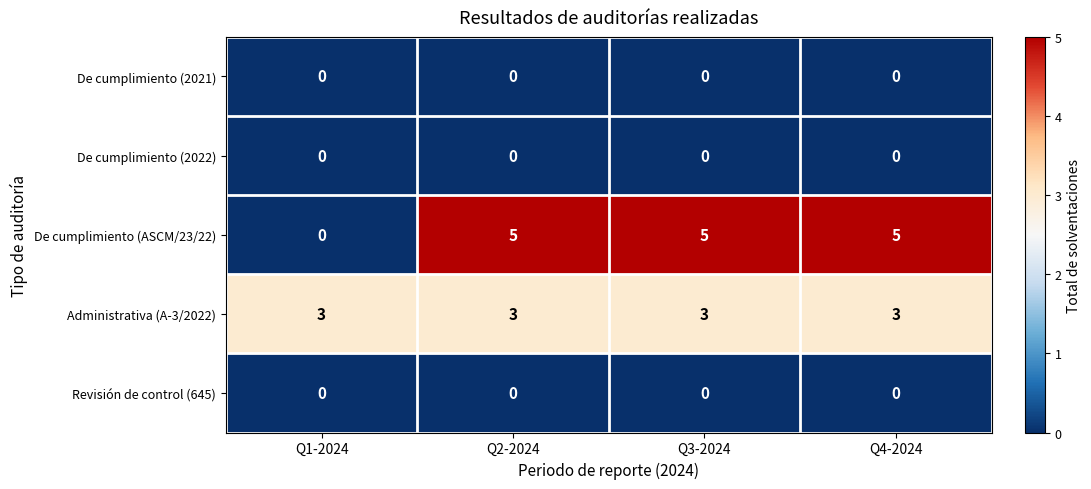

What is the maximum value shown in the chart?

5